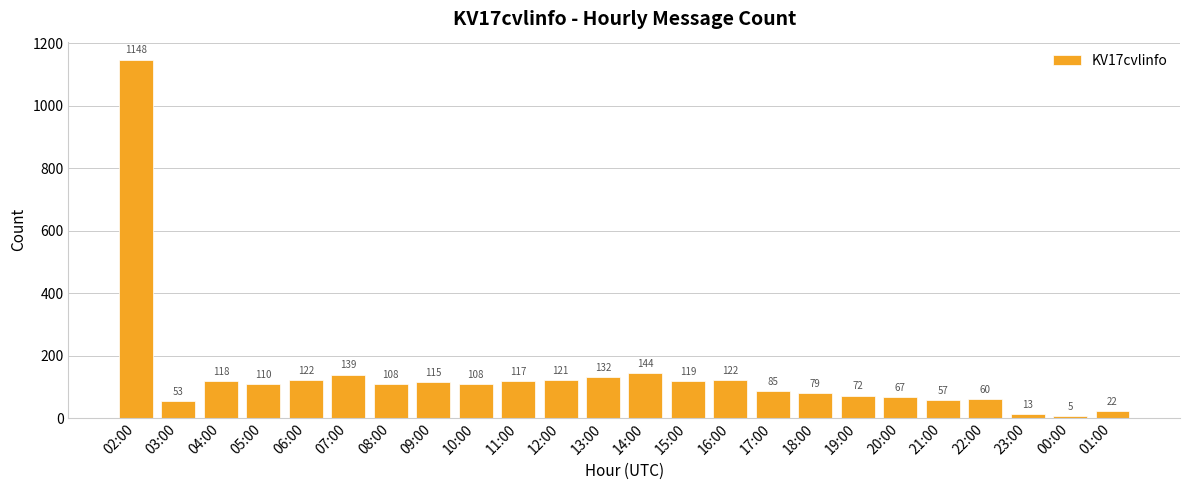

How many bars are there in total?

24